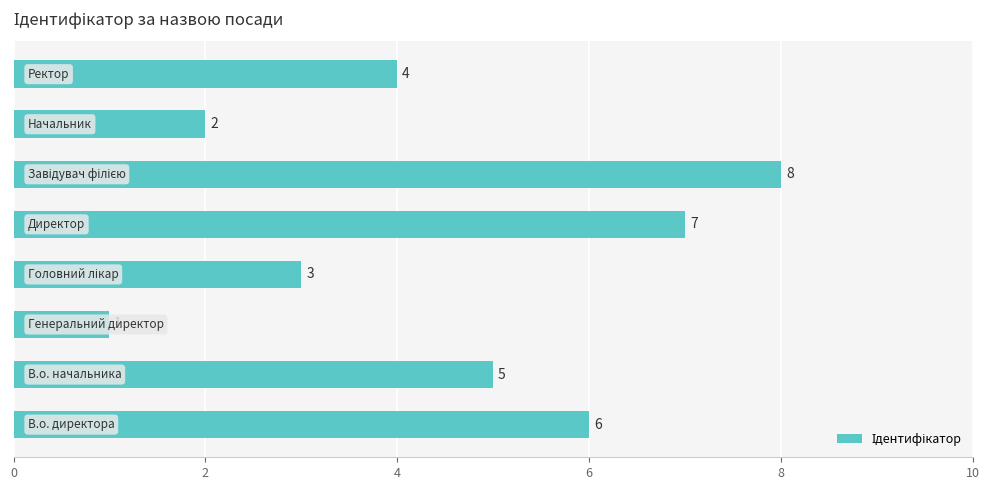

Count the values in the range 3 to 7.

5